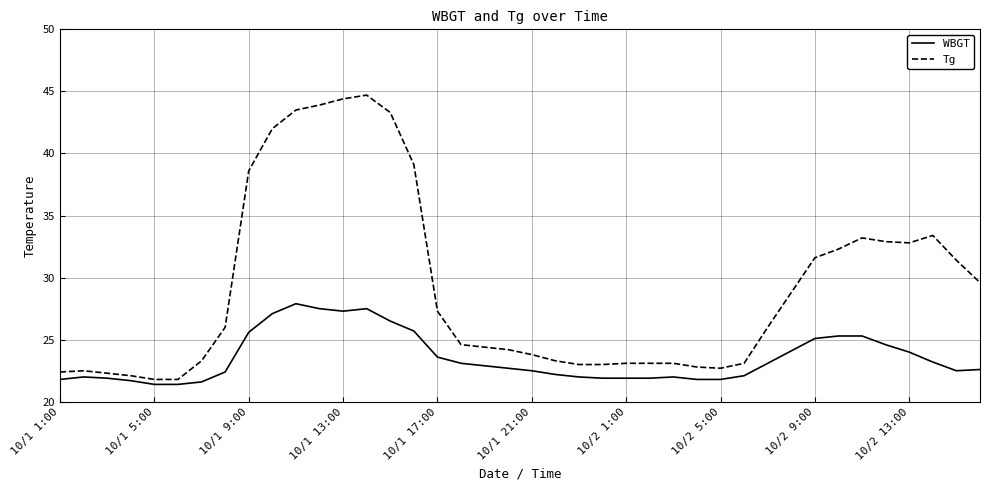

What is the difference between the maximum and minimum values in the WBGT series?

6.5